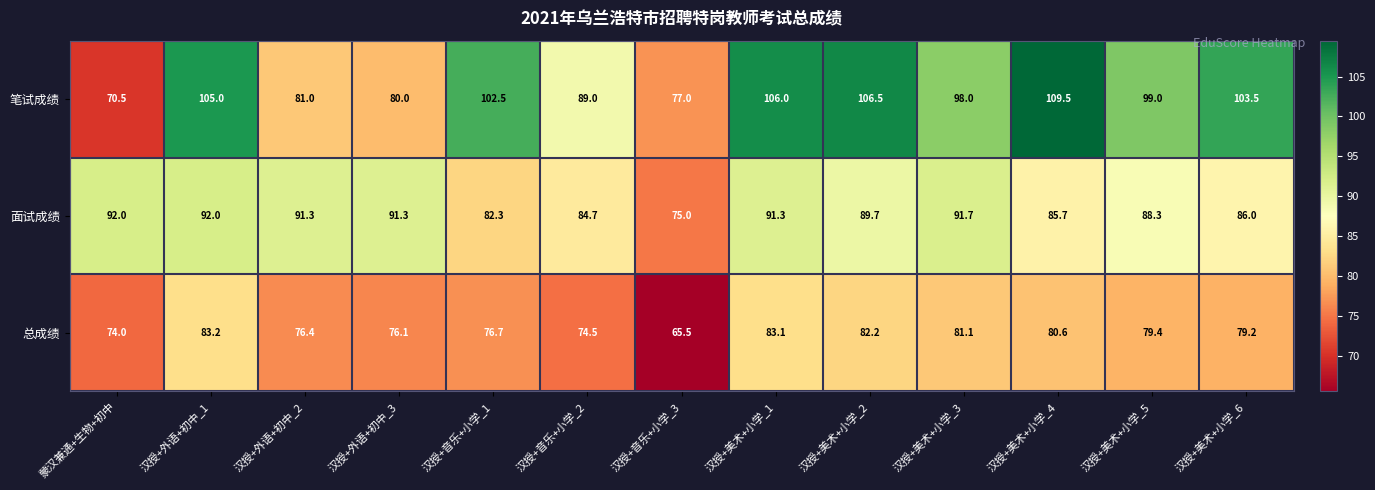

At which category is the sum across all series the highest?

汉授+美术+小学_1